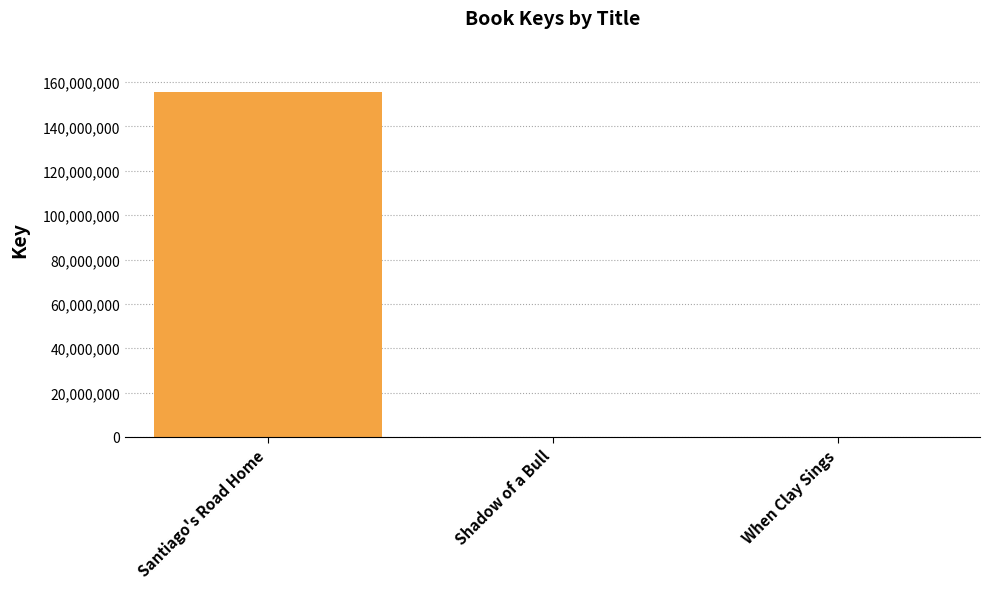

The value at Santiago's Road Home is 155354714. True or false?

True